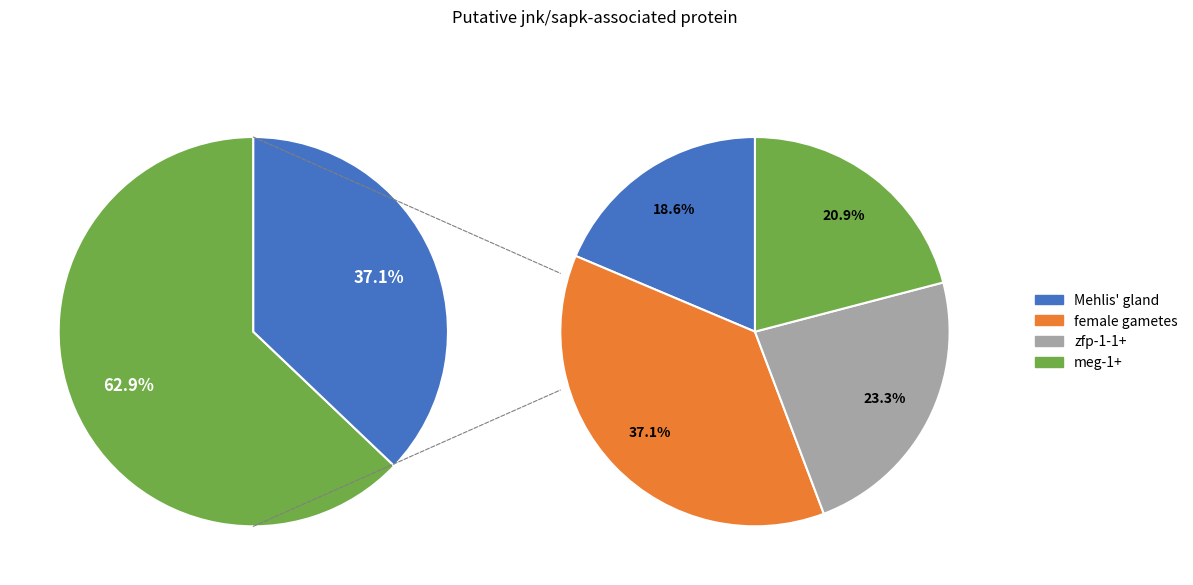

How many slices are in this pie chart?

4